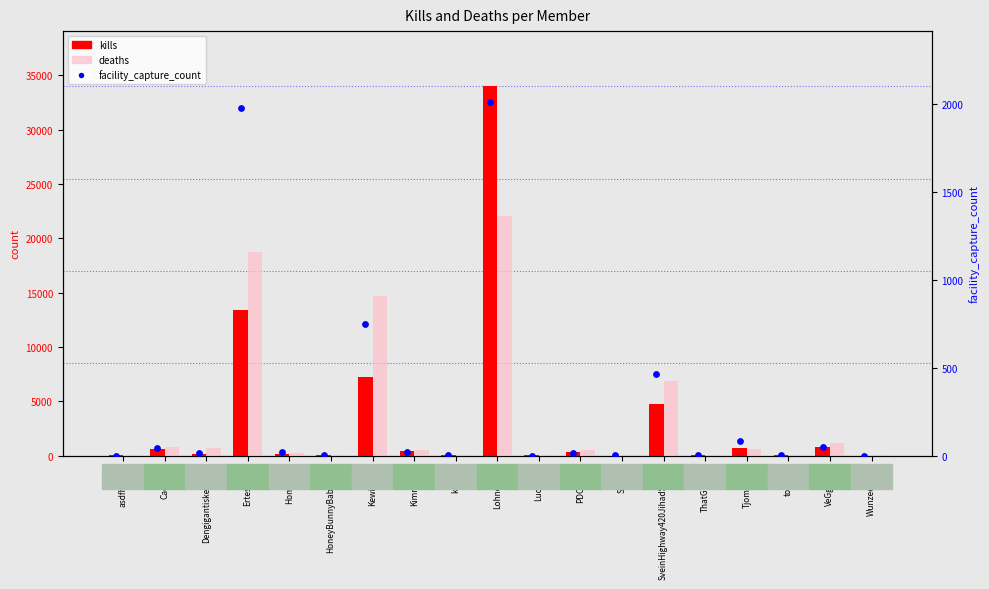

What is the total value across all series at Wunzeeeeeh?

23